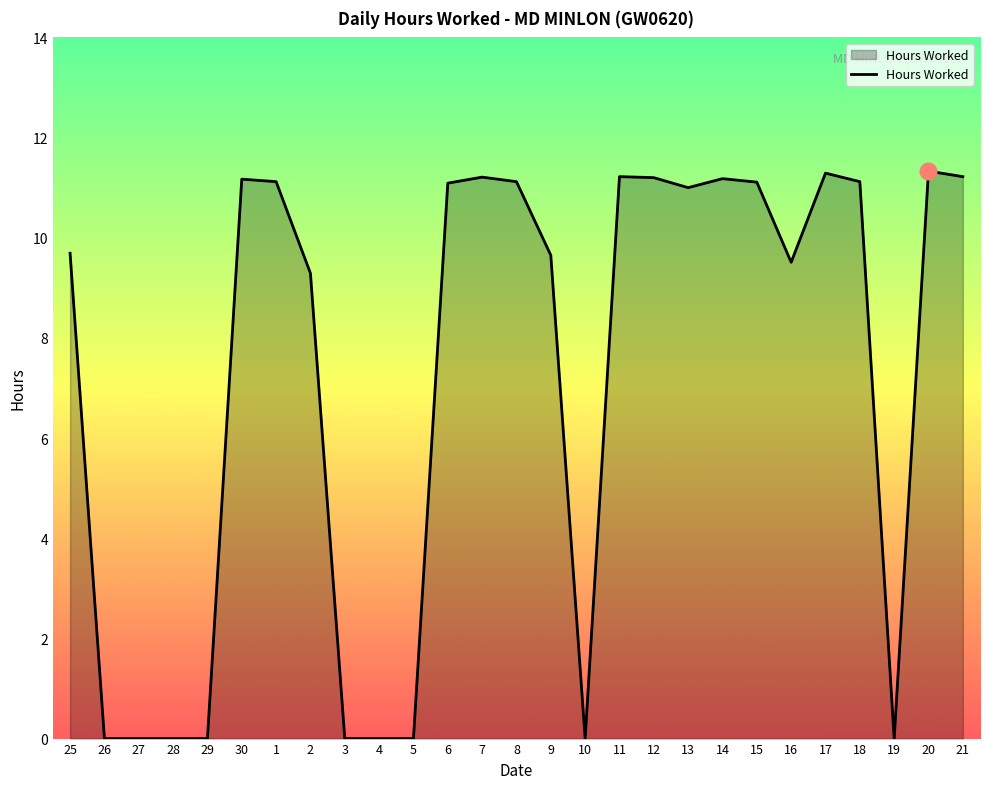

What position from the left is 29?

5